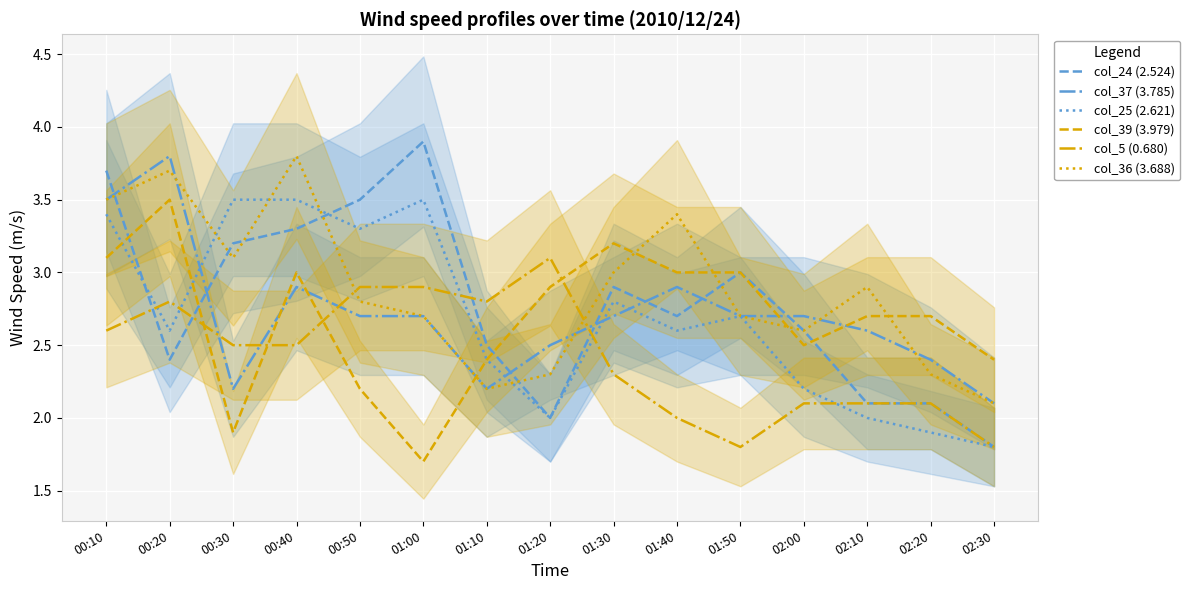

Between which two adjacent categories do col_25 (2.621) and col_39 (3.979) first intersect?

00:10 and 00:20